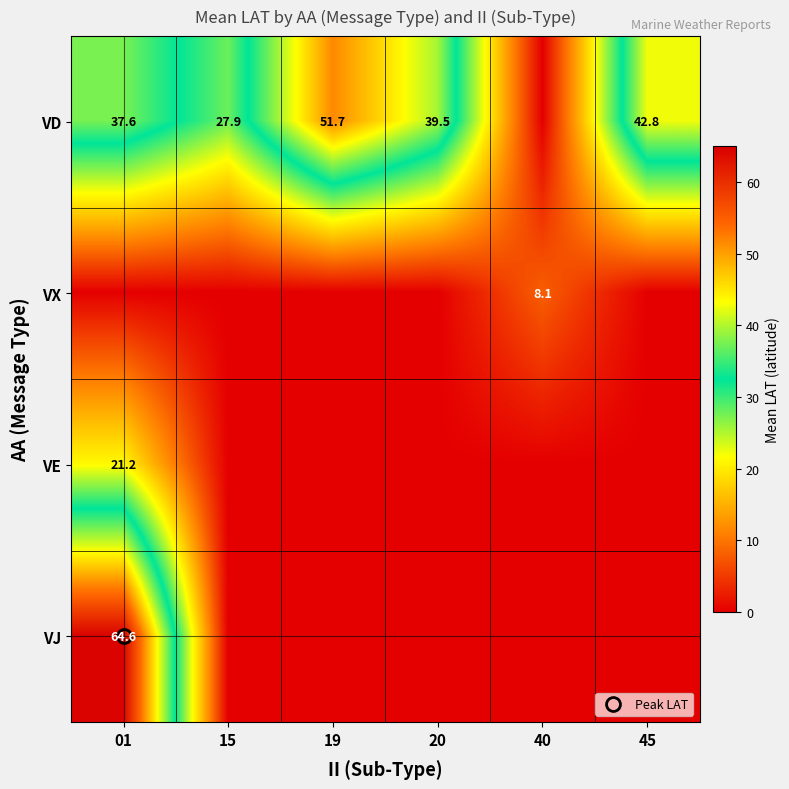

Rank the series at 20 from highest to lowest value.

VD, VX, VE, VJ